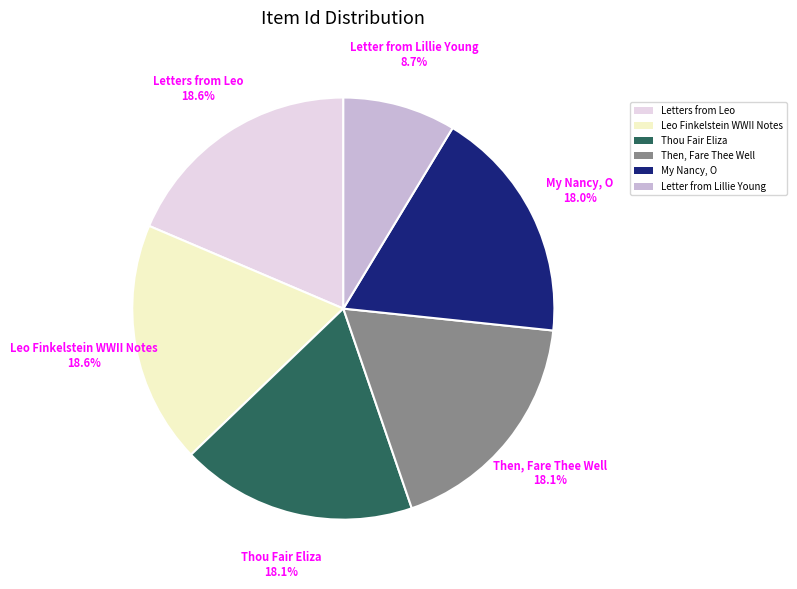

Which slice is the smallest?

Letter from Lillie Young